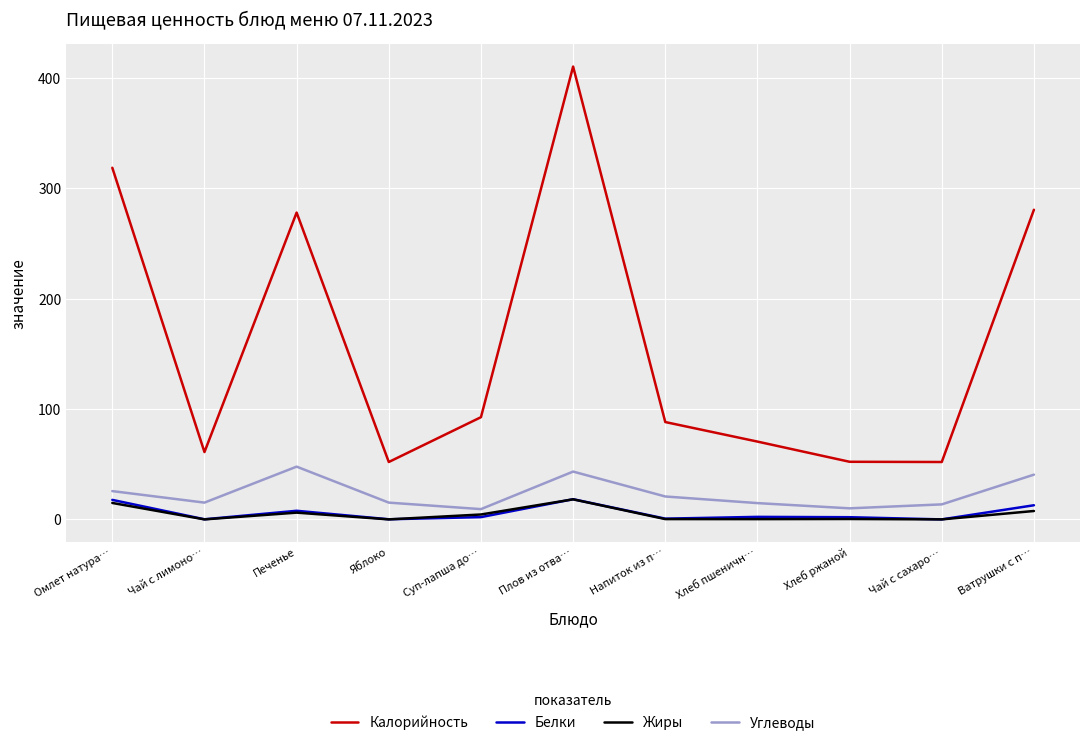

What are all the series names shown in the legend?

Калорийность, Белки, Жиры, Углеводы